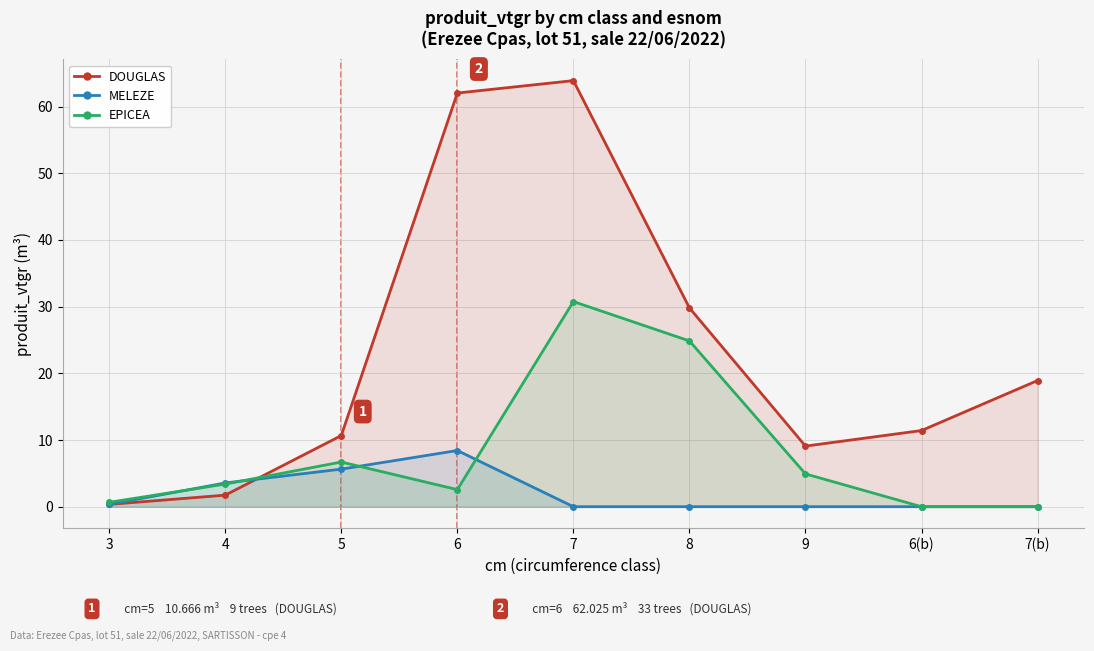

Which has a higher value, 5 or 9?

5